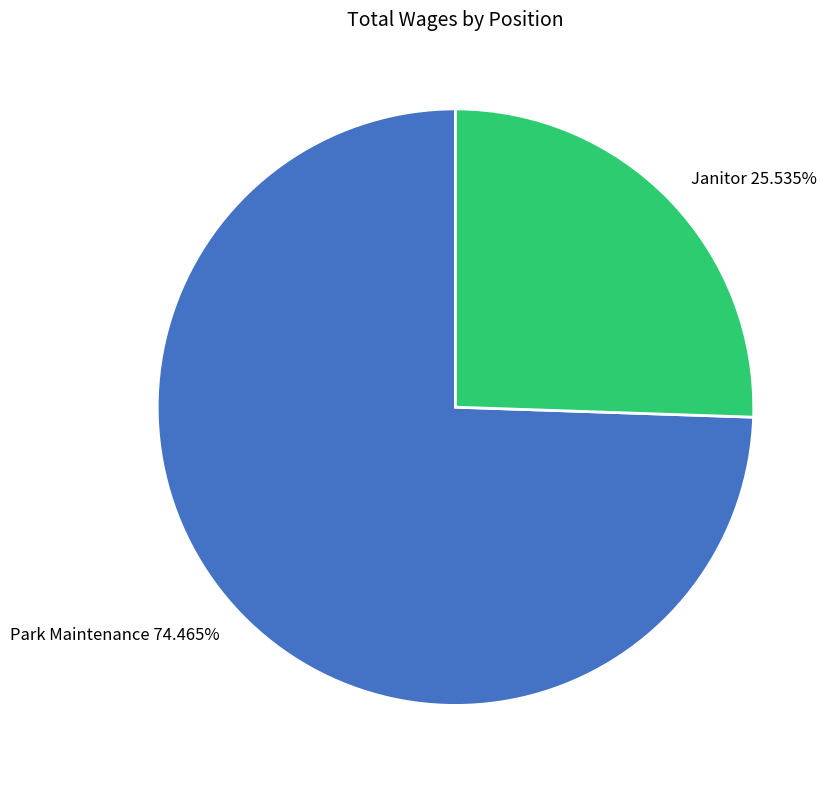

To the nearest percent, what is the average slice percentage?

50%